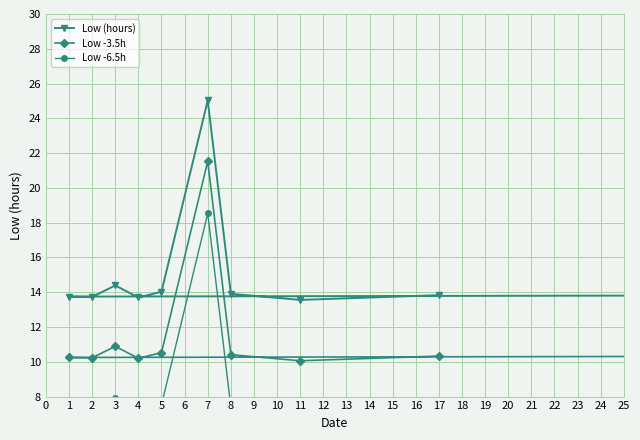

At which category does Low -3.5h reach its first local valley?

2